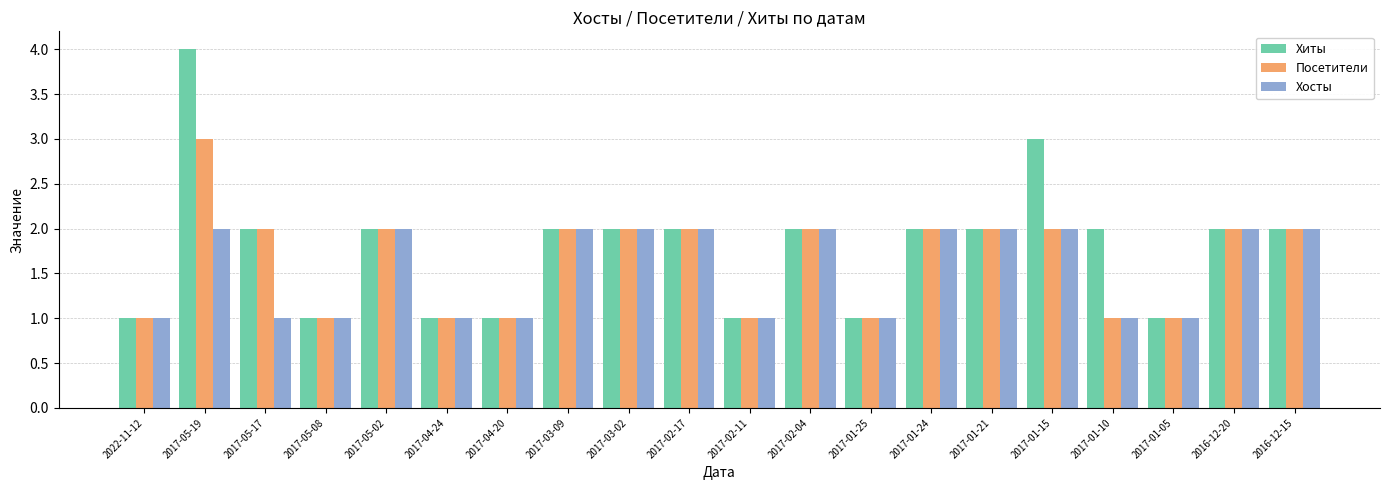

How many categories are shown in the chart?

20